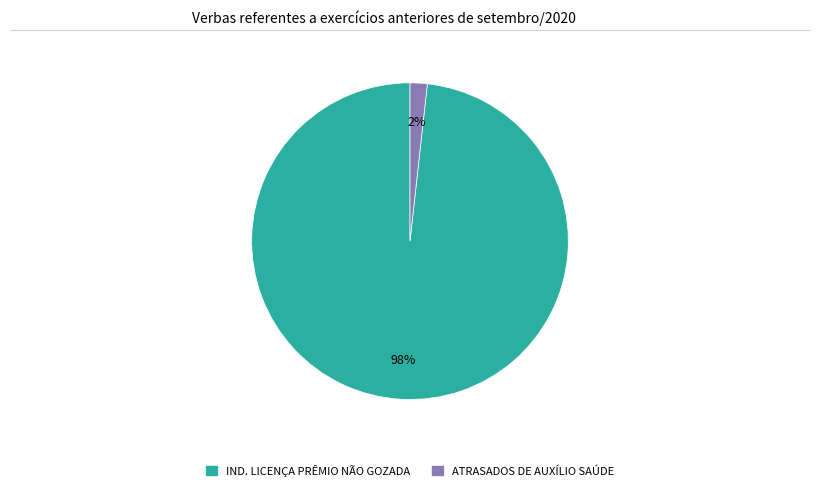

Is there any slice that represents more than half of the pie?

Yes